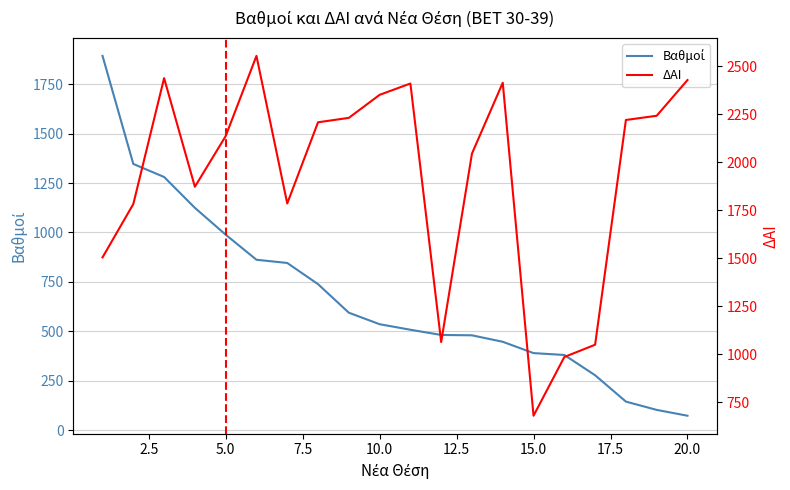

What is the value of the Βαθμοί point at the 10th from the left?

535.8